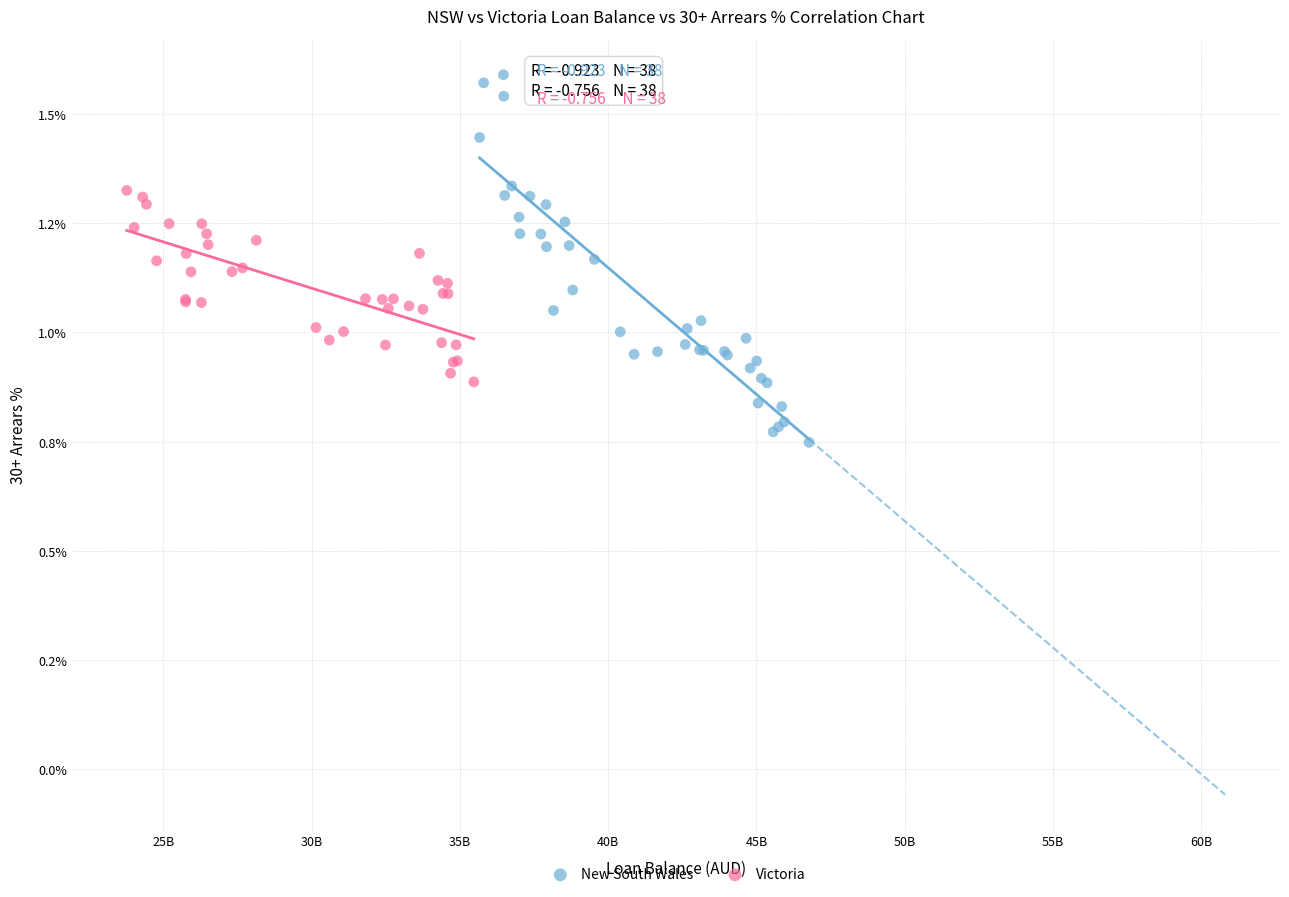

What are all the series names shown in the legend?

New South Wales, Victoria